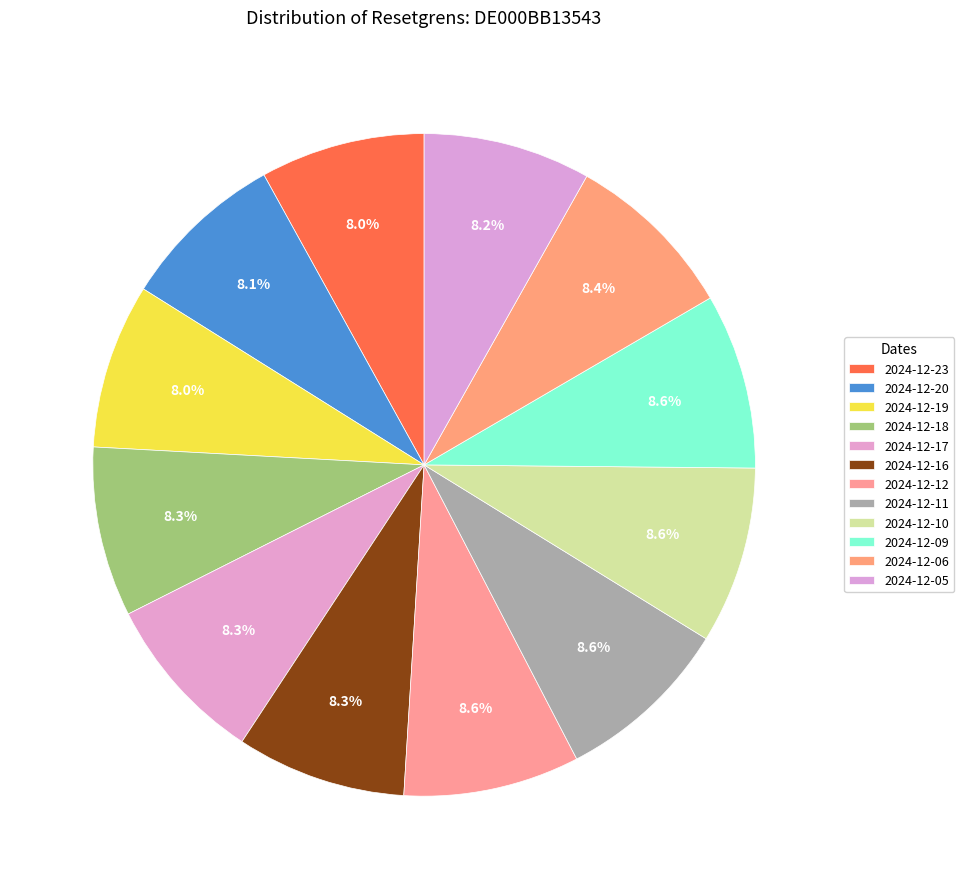

Which slice is the largest?

2024-12-10